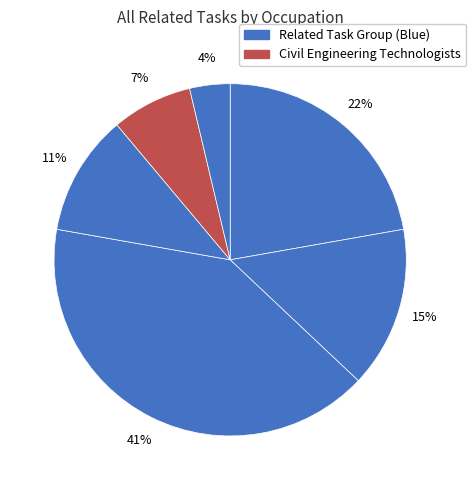

How many segments does this pie chart have?

6